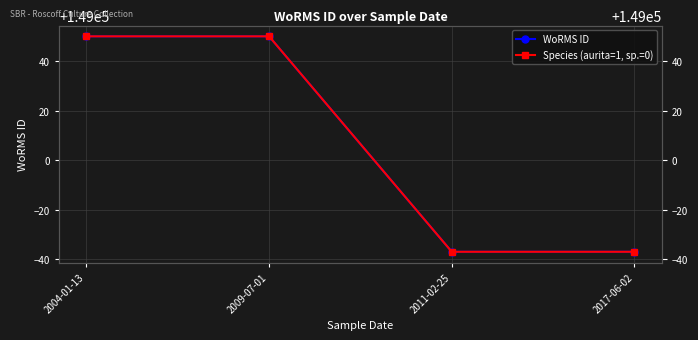

Does the chart have visible grid lines?

Yes